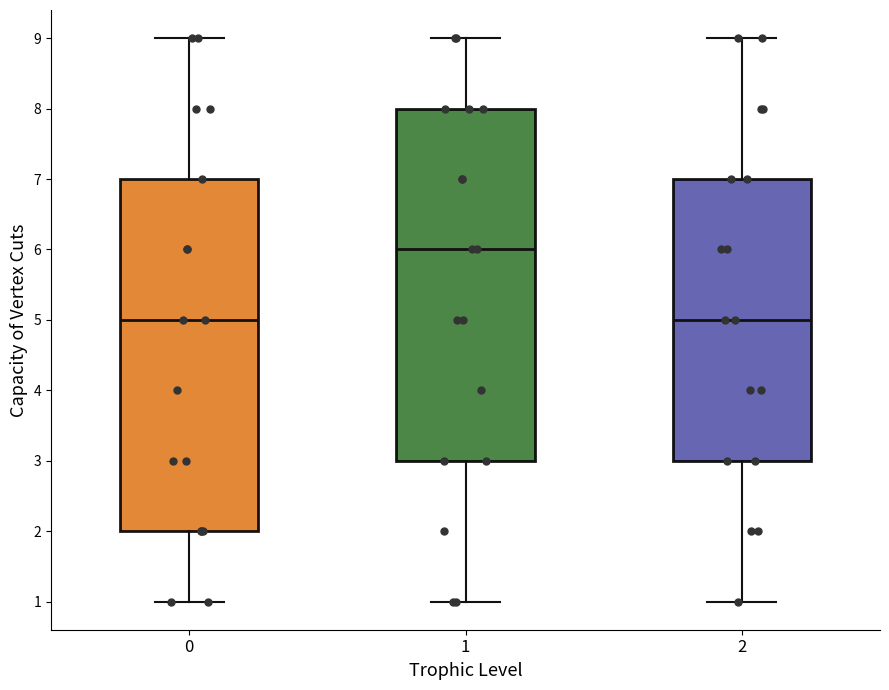

Which box has the highest median line?

1